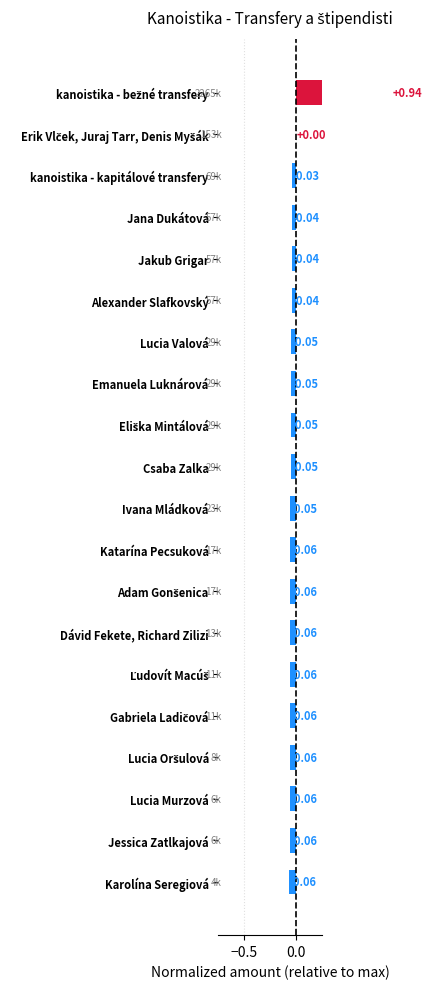

How many data points are above 0?

2